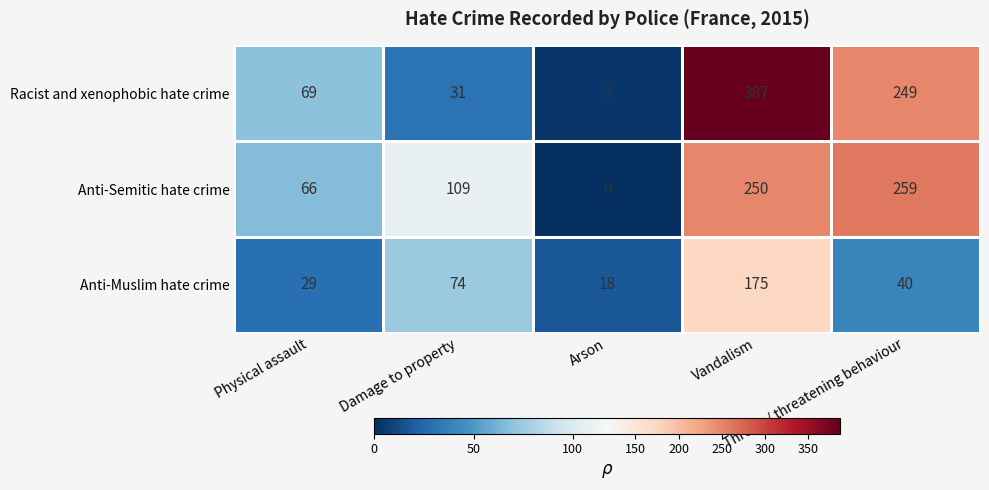

What is the maximum value shown in the chart?

387